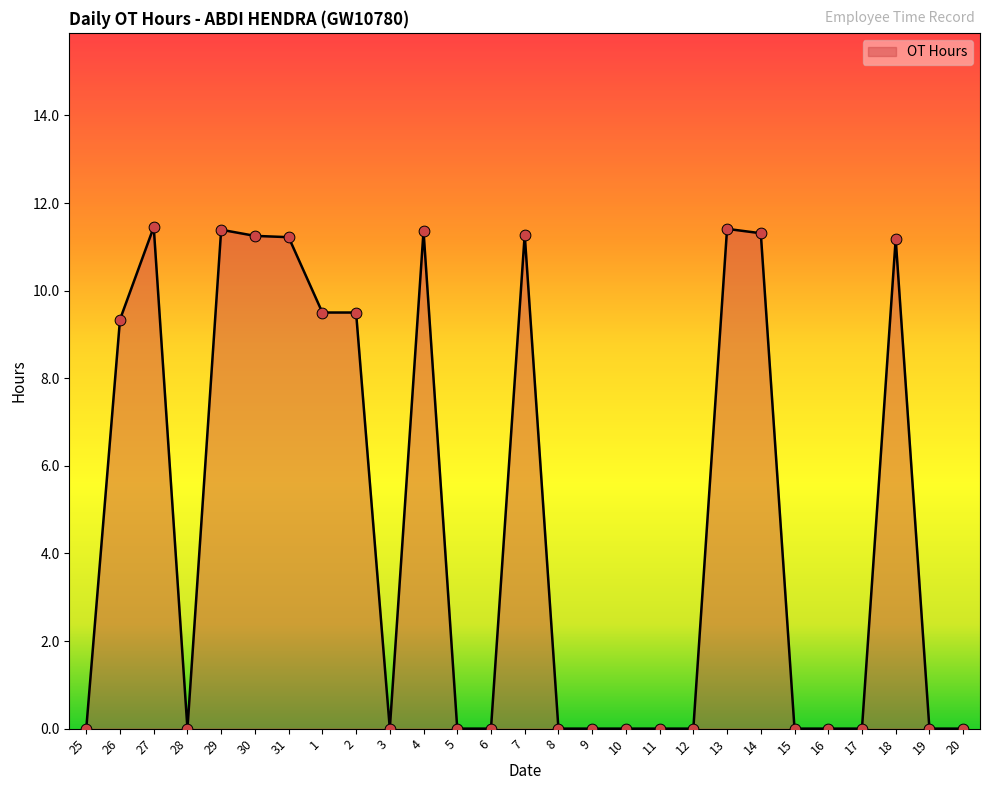

Which has a higher value, 3 or 26?

26